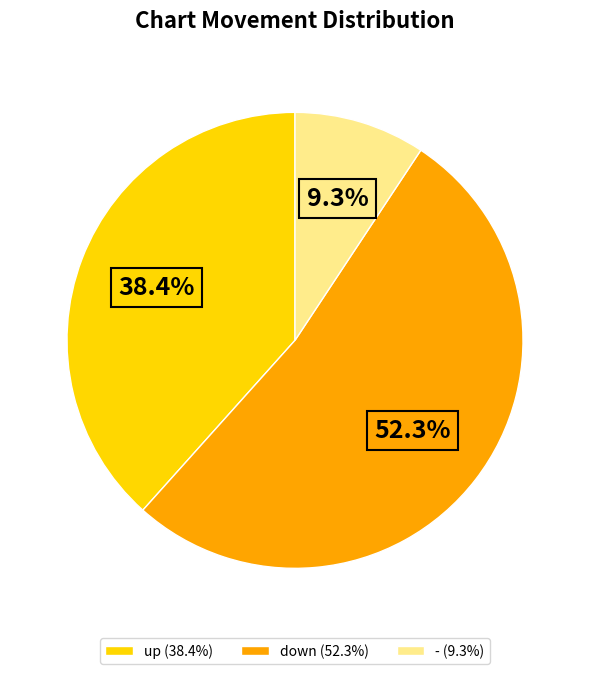

What is the ratio of the value at - to the value at up?

0.2